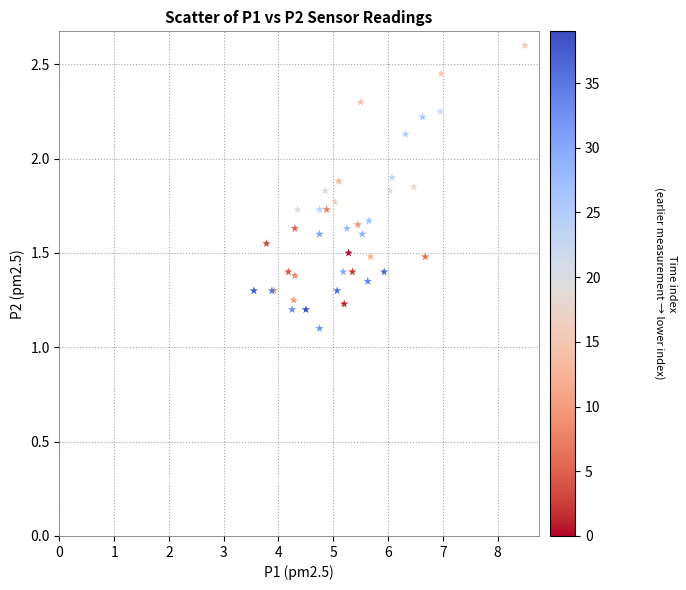

What Y value in the scatter plot is closest to 1?

1.1